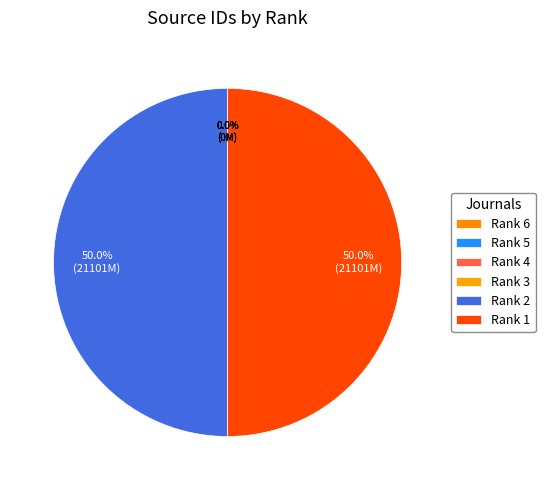

What is the change in value from Rank 6 to Rank 2?

+21100936501